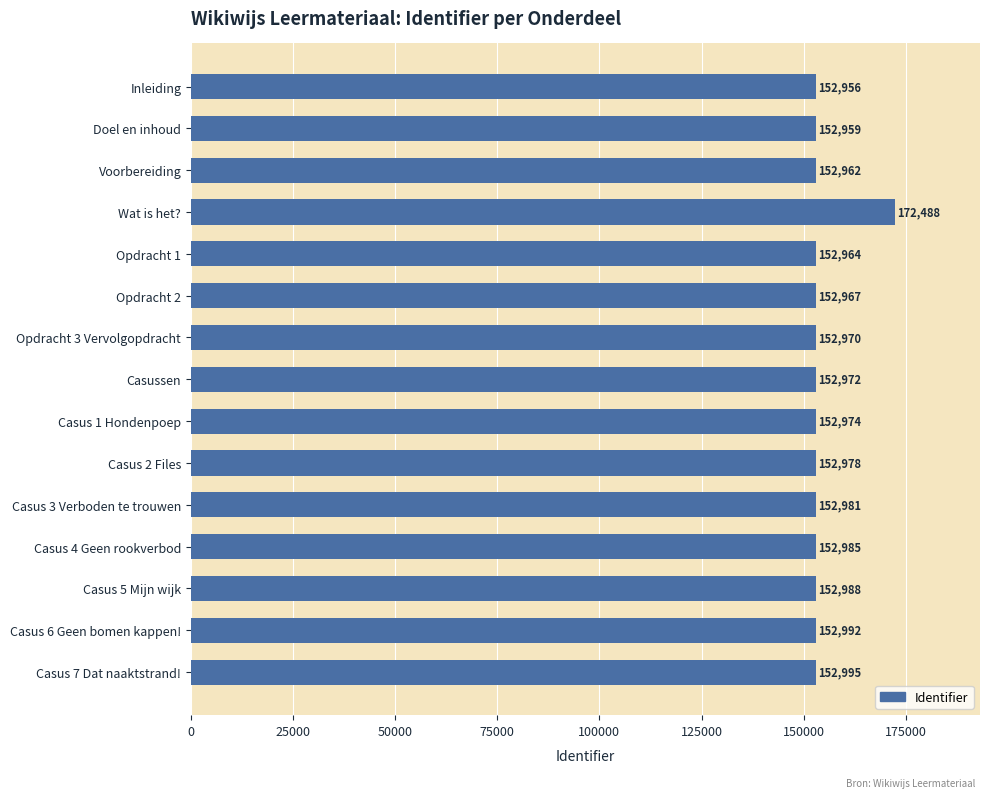

What is the difference between the second highest and second lowest values?

36